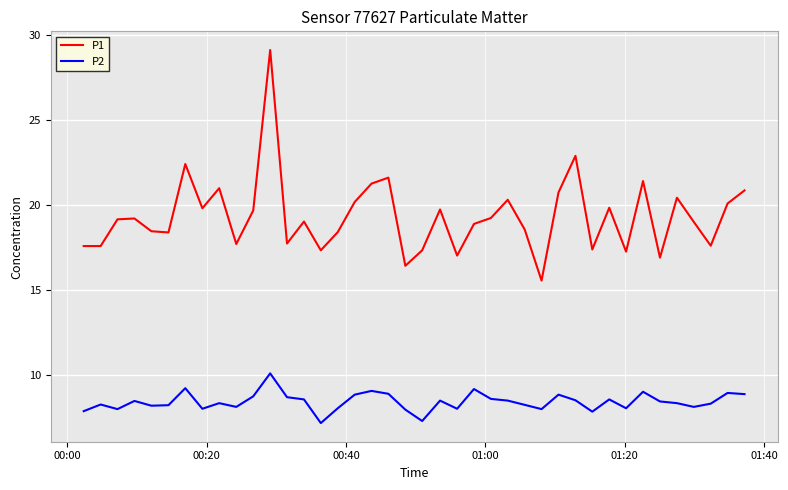

What is the highest value of the P2 series?

10.1